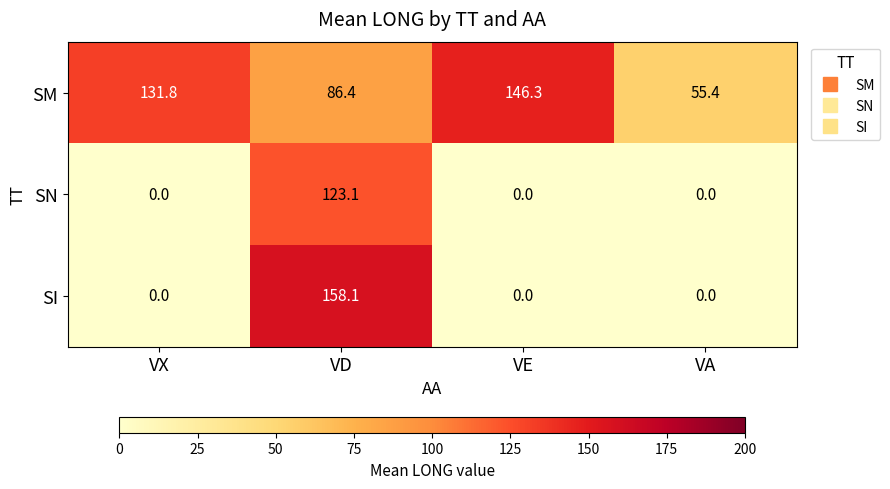

What is the difference between the maximum and minimum values in the SM series?

90.9